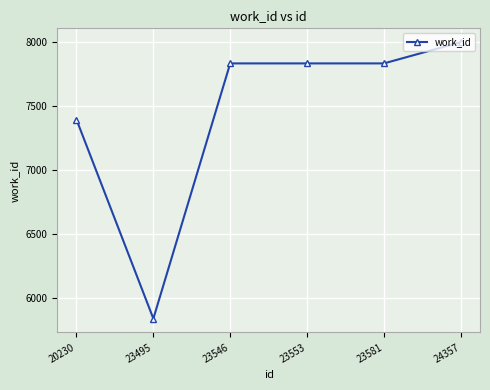

What is the difference between the values at 20230 and 24357?

605